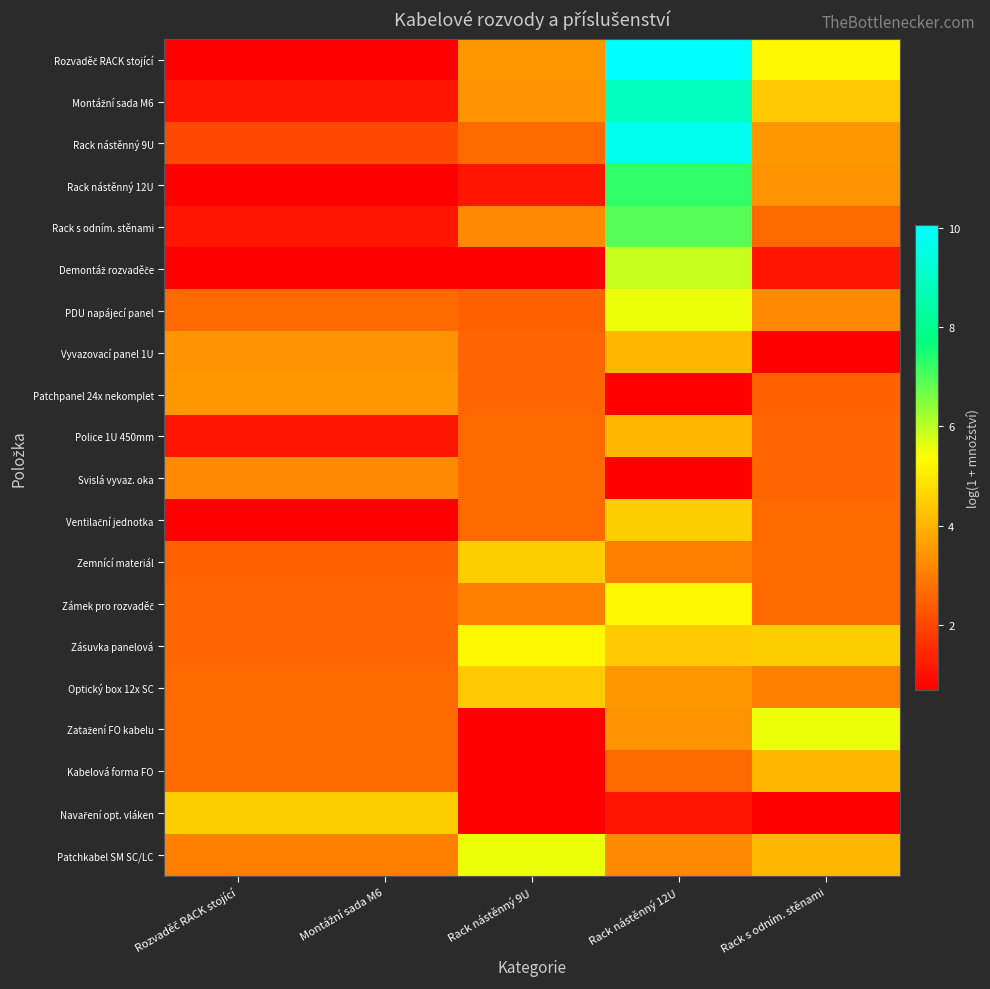

Rank the series at Rack s odním. stěnami from lowest to highest value.

Vyvazovací panel 1U, Navaření opt. vláken, Demontáž rozvaděče, Patchpanel 24x nekomplet, Police 1U 450mm, Svislá vyvaz. oka, Rack s odním. stěnami, Ventilační jednotka, Zemnící materiál, Zámek pro rozvaděč, Optický box 12x SC, PDU napájecí panel, Rack nástěnný 12U, Rack nástěnný 9U, Kabelová forma FO, Patchkabel SM SC/LC, Montážní sada M6, Zásuvka panelová, Rozvaděč RACK stojící, Zatažení FO kabelu